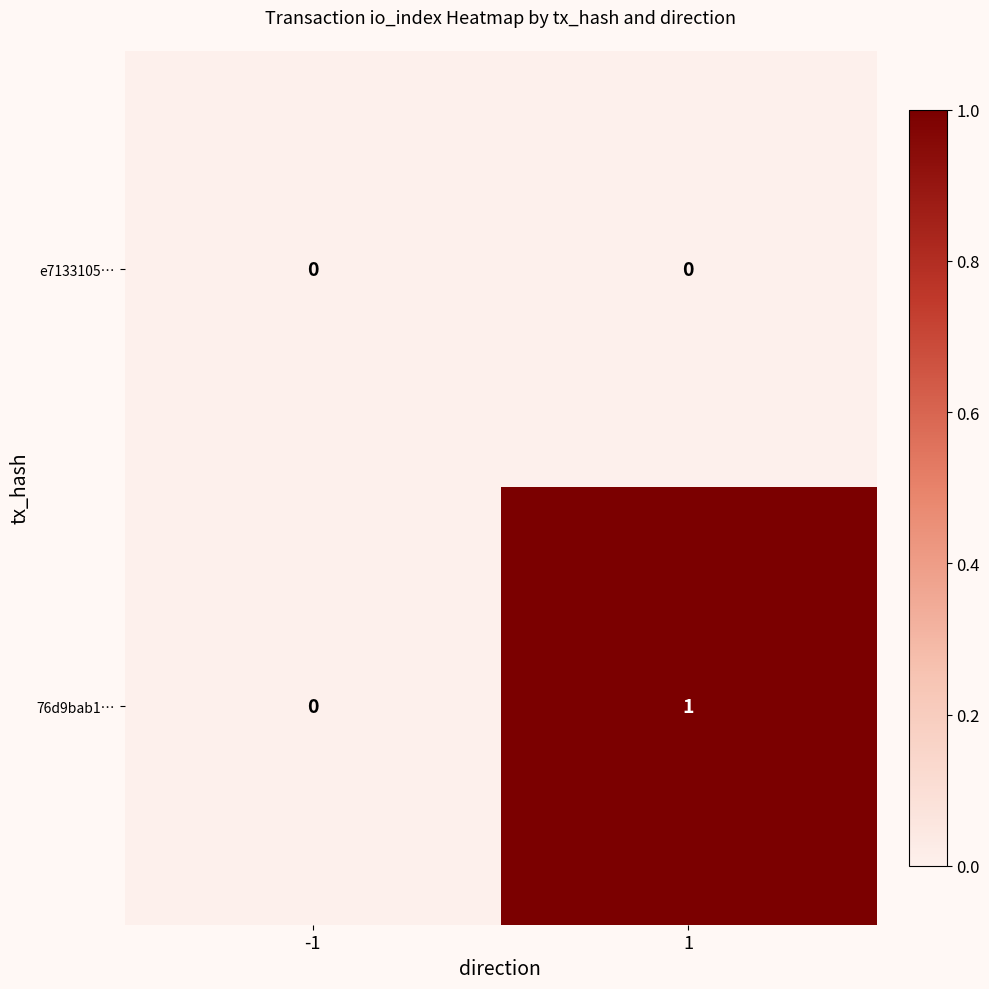

Is it true that e7133105… equals 0 at -1?

True